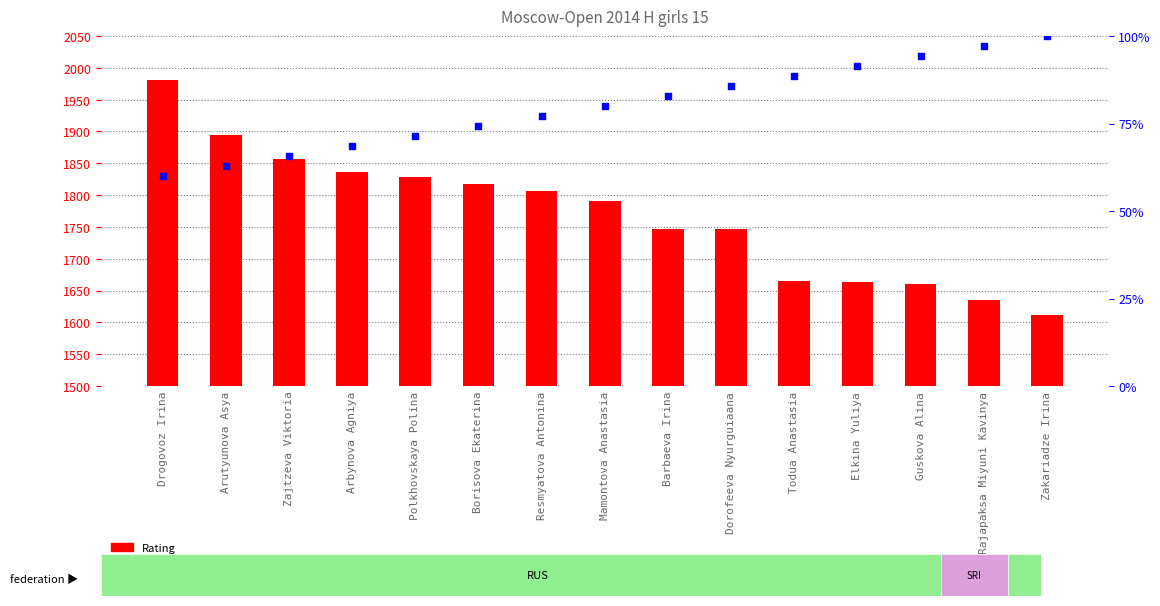

Which series has the widest spread of Y values?

Rating